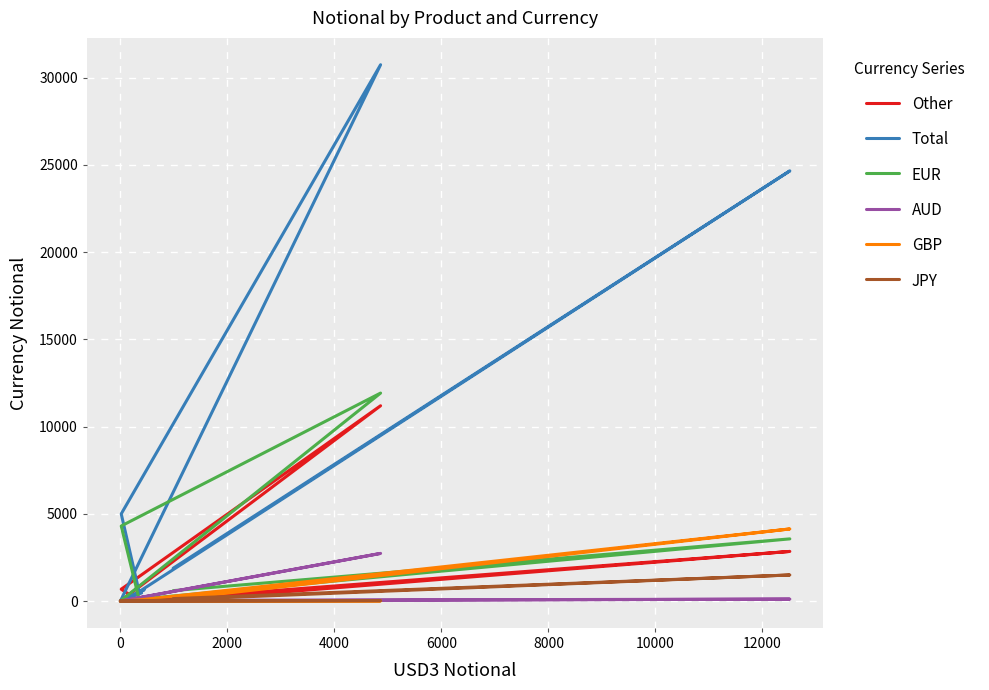

What is the difference between the second highest and second lowest values in the Other series?

2842